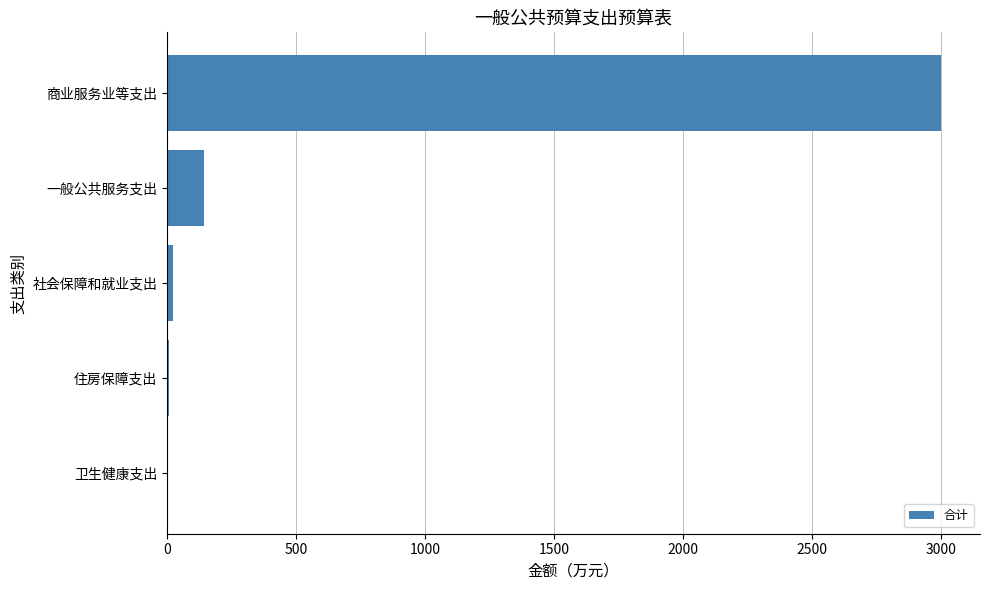

Are the bars horizontal?

Yes